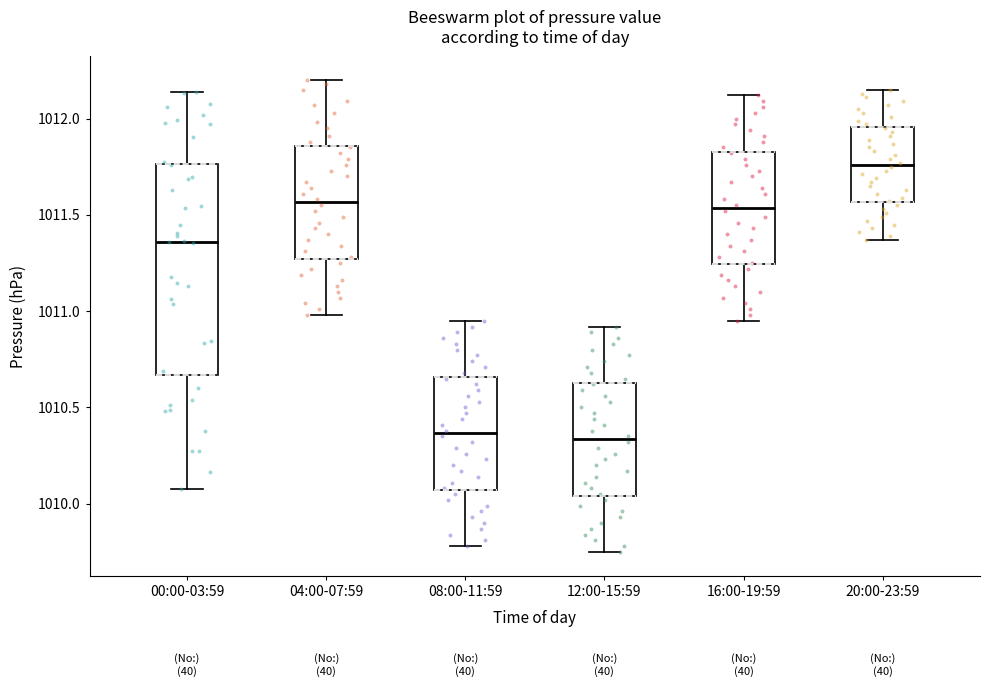

Reading left to right, transcribe this box plot: for each box, give where its median line is, the range the box spans, and where its two whiskers end, as read against the y-axis. The values are not printed on the chart, so give them approximately, as read against the axis.

00:00-03:59: median 1011.35, box 1010.65 to 1011.75, whiskers 1010.10 to 1012.15
04:00-07:59: median 1011.55, box 1011.25 to 1011.85, whiskers 1011.00 to 1012.20
08:00-11:59: median 1010.35, box 1010.05 to 1010.65, whiskers 1009.80 to 1010.95
12:00-15:59: median 1010.35, box 1010.05 to 1010.65, whiskers 1009.75 to 1010.90
16:00-19:59: median 1011.55, box 1011.25 to 1011.85, whiskers 1010.95 to 1012.10
20:00-23:59: median 1011.75, box 1011.55 to 1011.95, whiskers 1011.35 to 1012.15